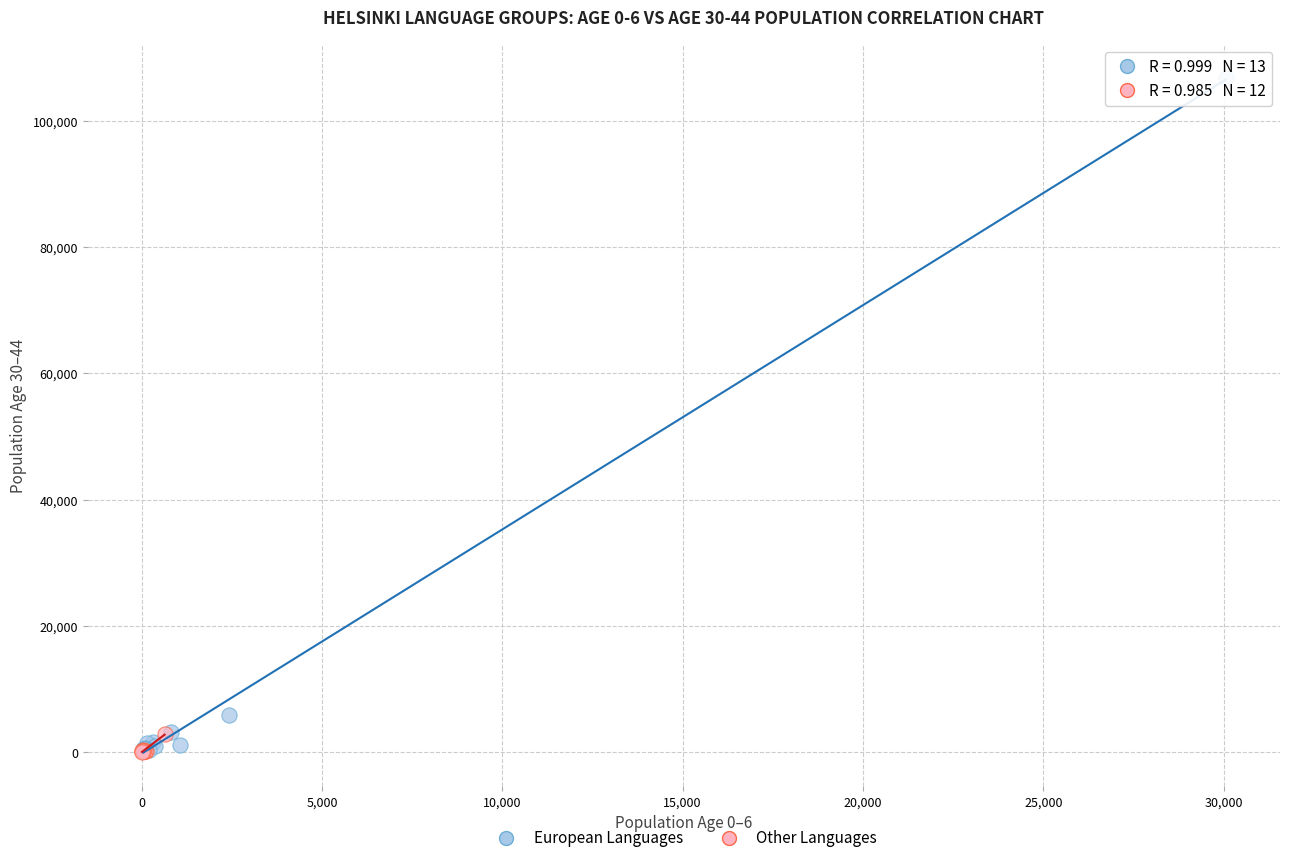

Which series reaches the maximum Y coordinate?

European Languages